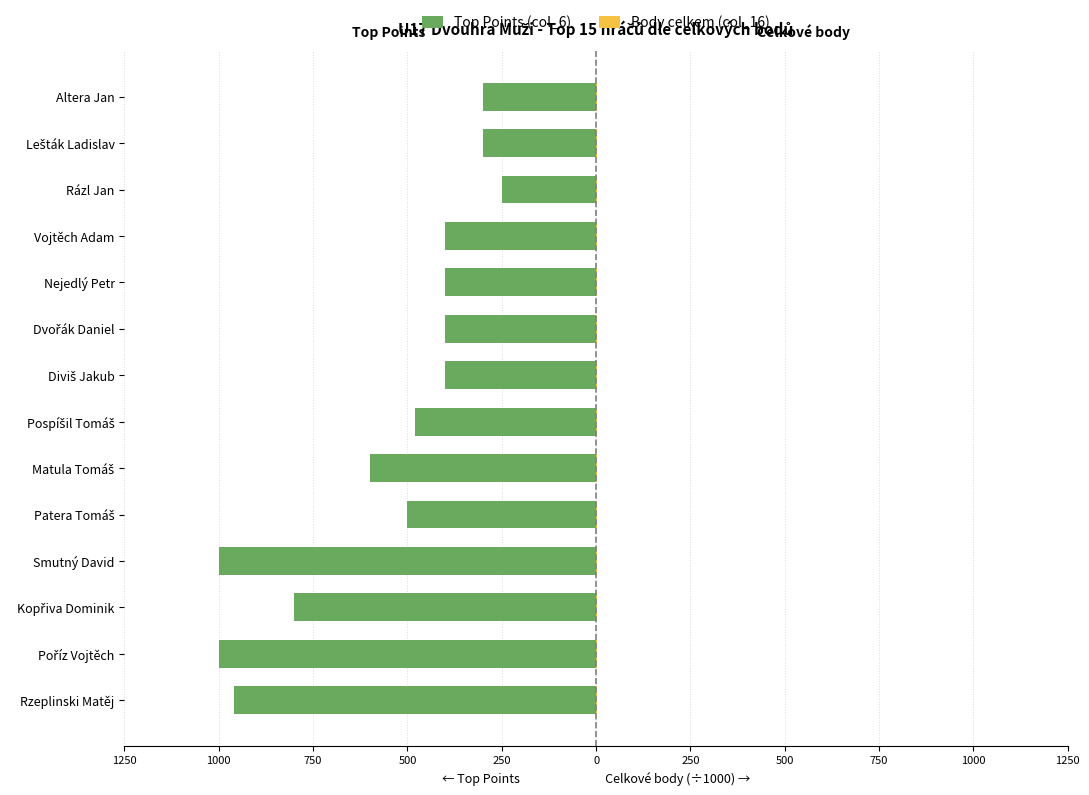

Does the chart contain stacked bars?

No